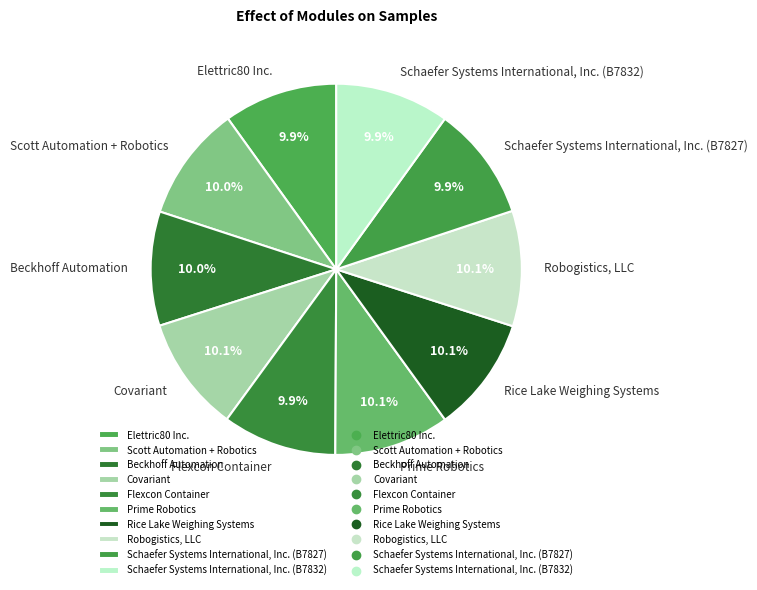

What portion of the pie excludes Prime Robotics?

89.9%